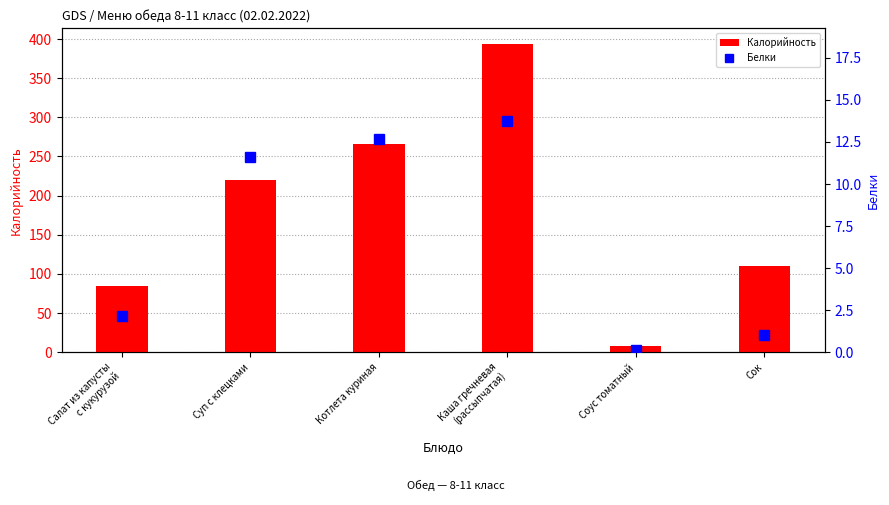

Is it true that Калорийность equals 335.7 at Суп с клецками?

False